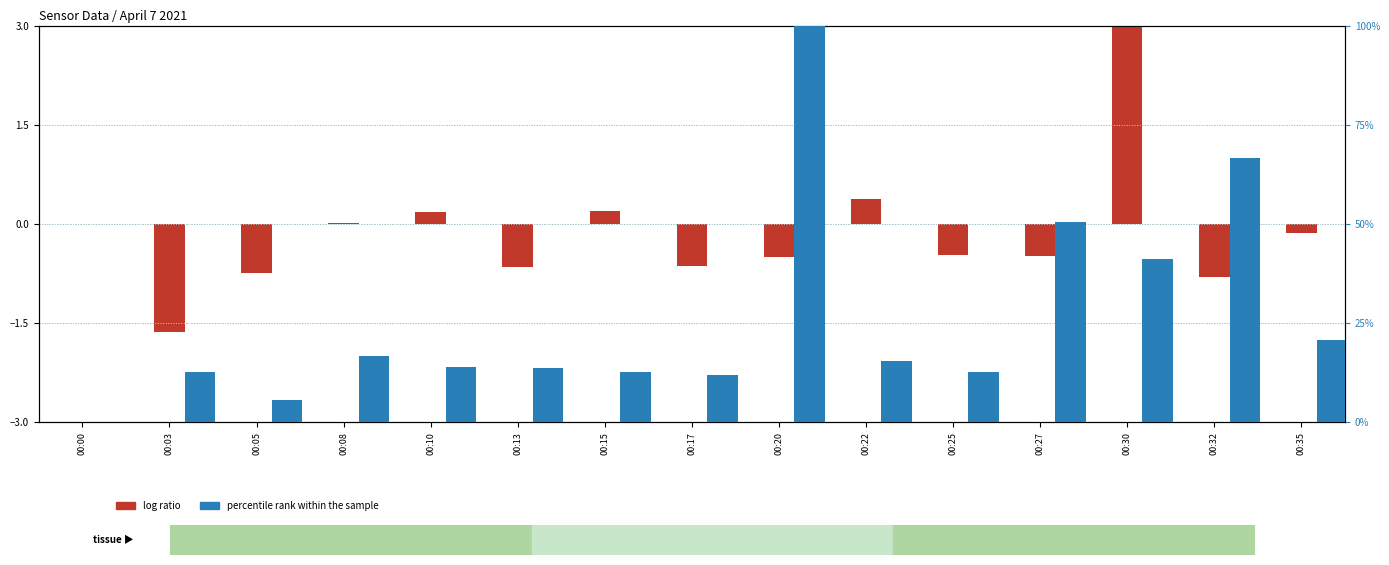

What is the value of the log ratio bar at the 9th from the left?

-0.5